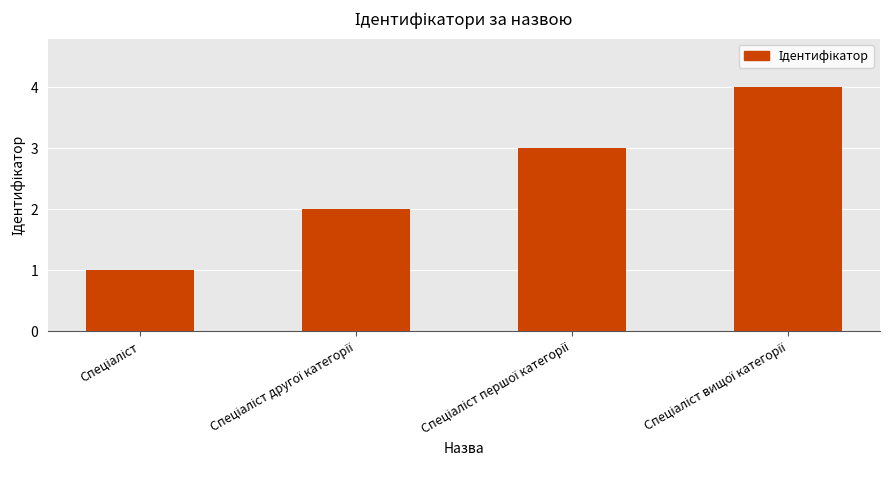

How many bars are there in total?

4